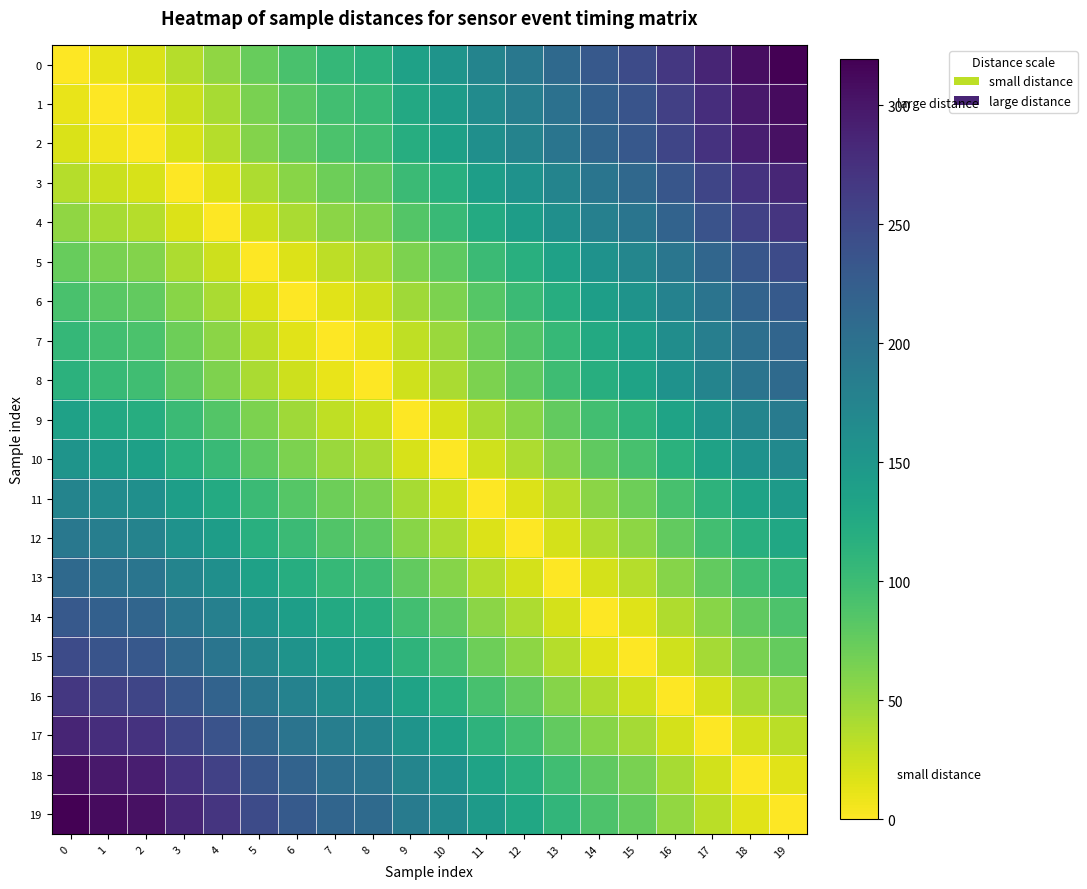

How many categories are shown in the chart?

20